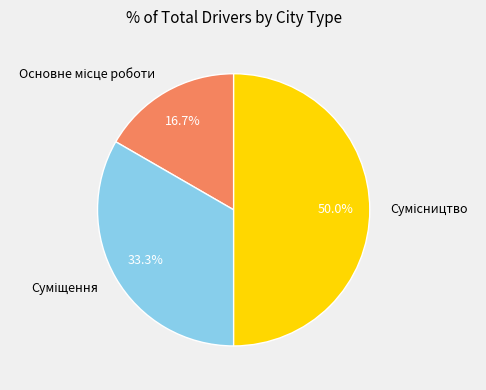

Is there any slice that represents more than half of the pie?

No